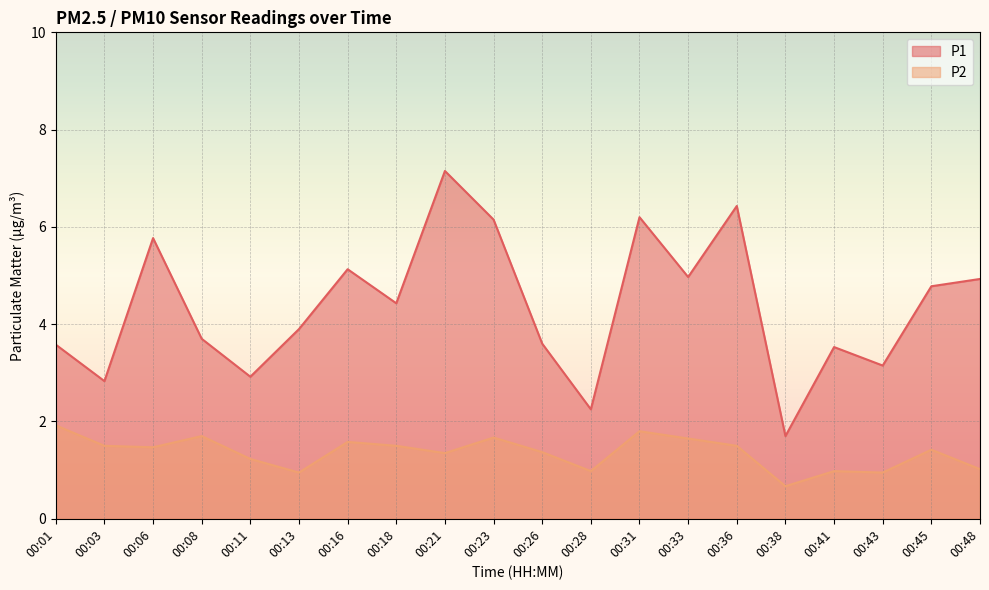

True or false: P2 and P1 intersect in this chart.

False